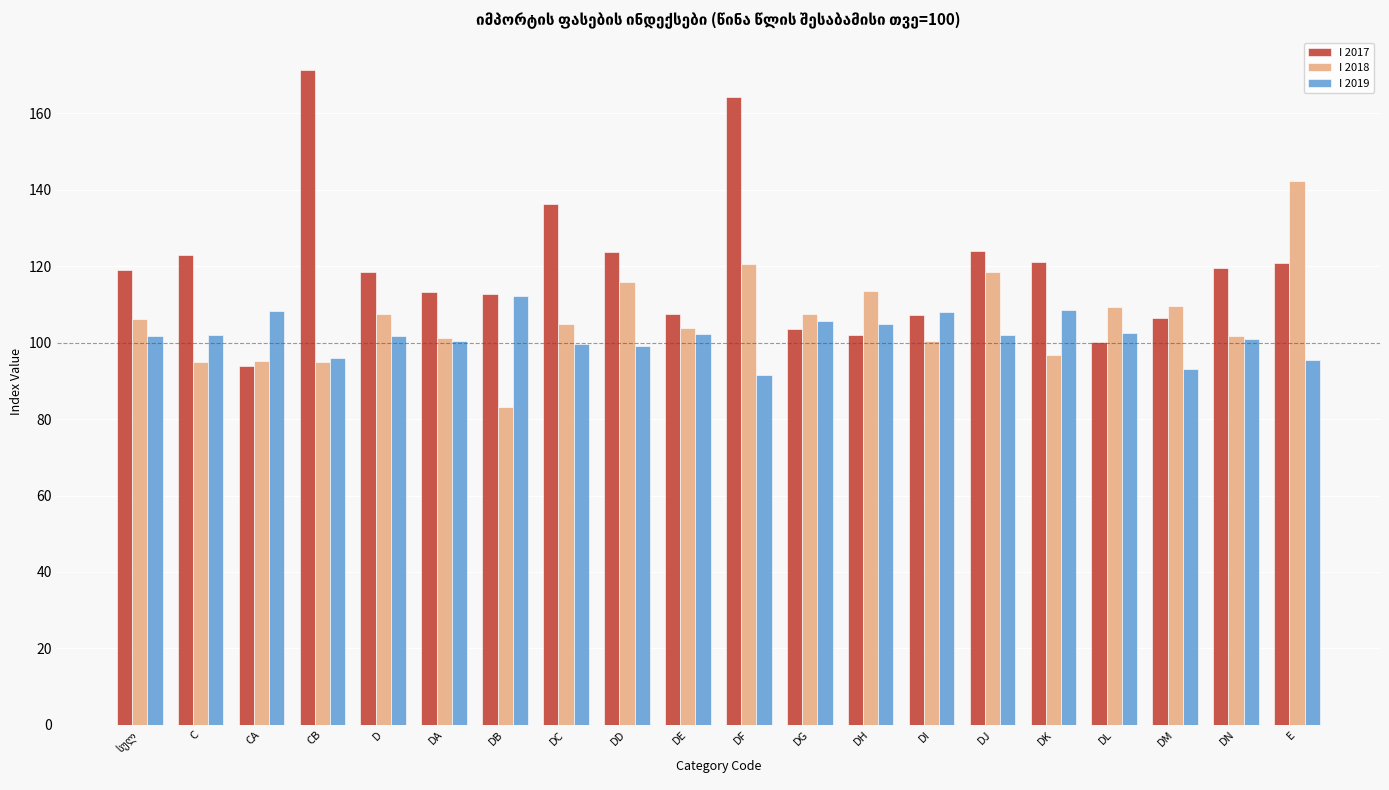

List the series in order of their overall mean, highest first.

I 2017, I 2018, I 2019